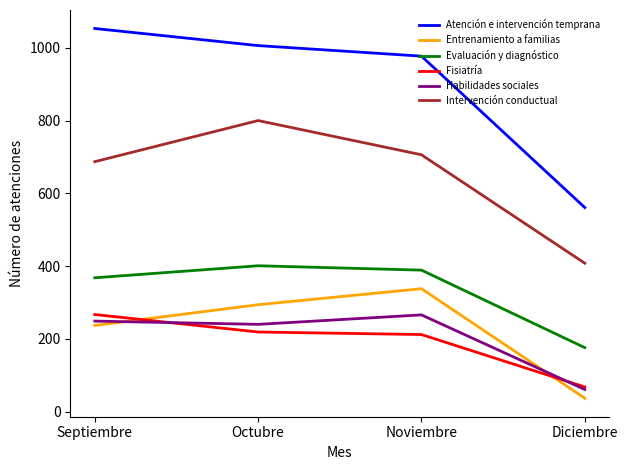

At which label is Atención e intervención temprana closest to 807?

Noviembre